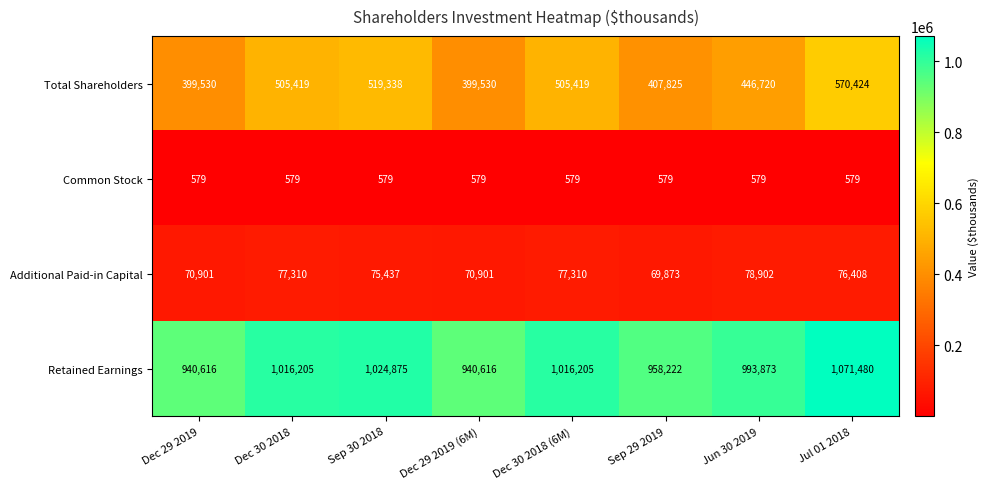

How many series are shown in this chart?

4